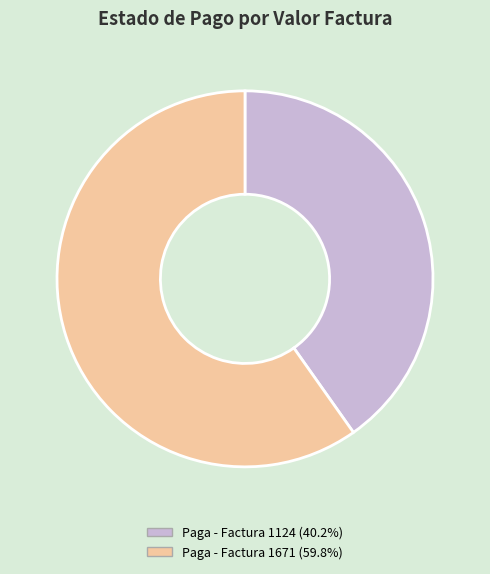

Does any single category account for the majority?

Yes